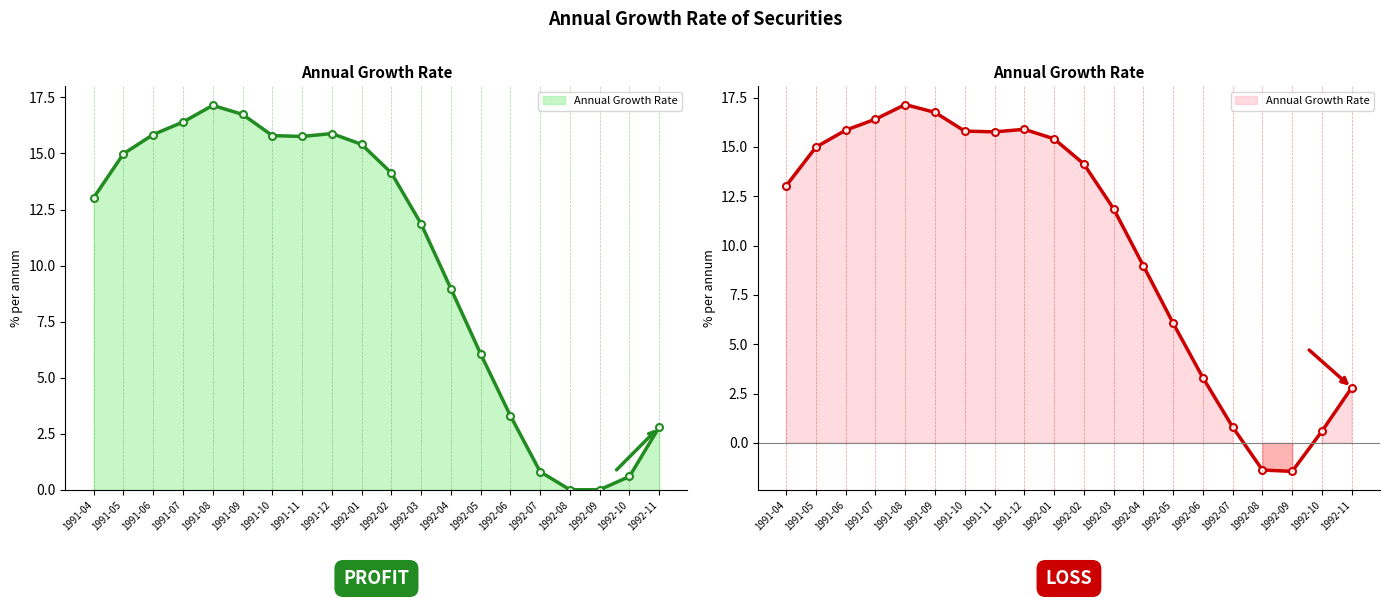

What is the sum of the values at 1991-09 and 1992-08?

15.4